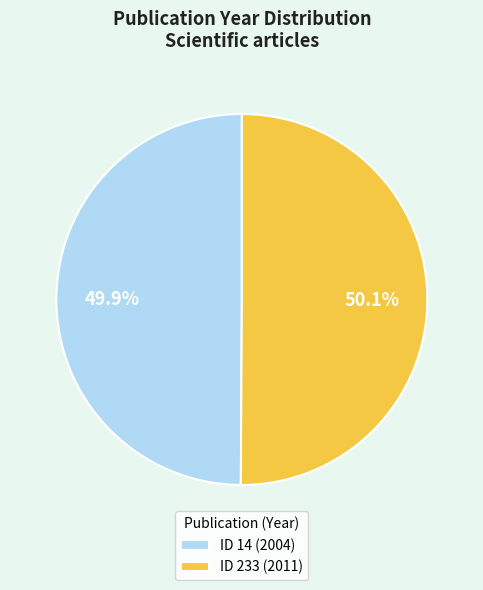

How many slices are in this pie chart?

2